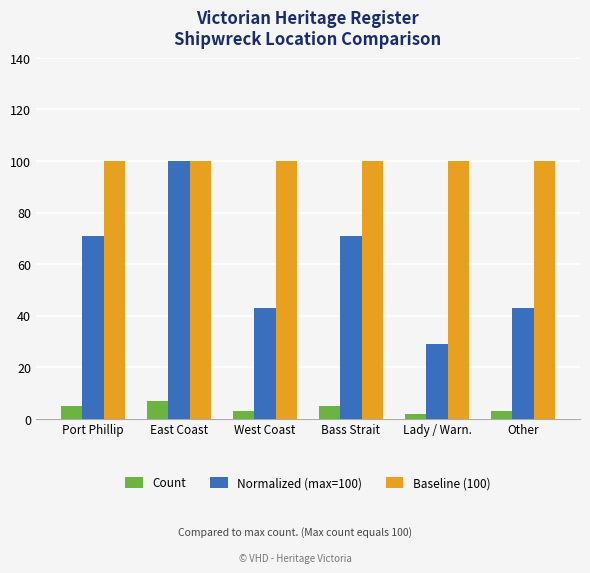

Does the chart contain any negative values?

No